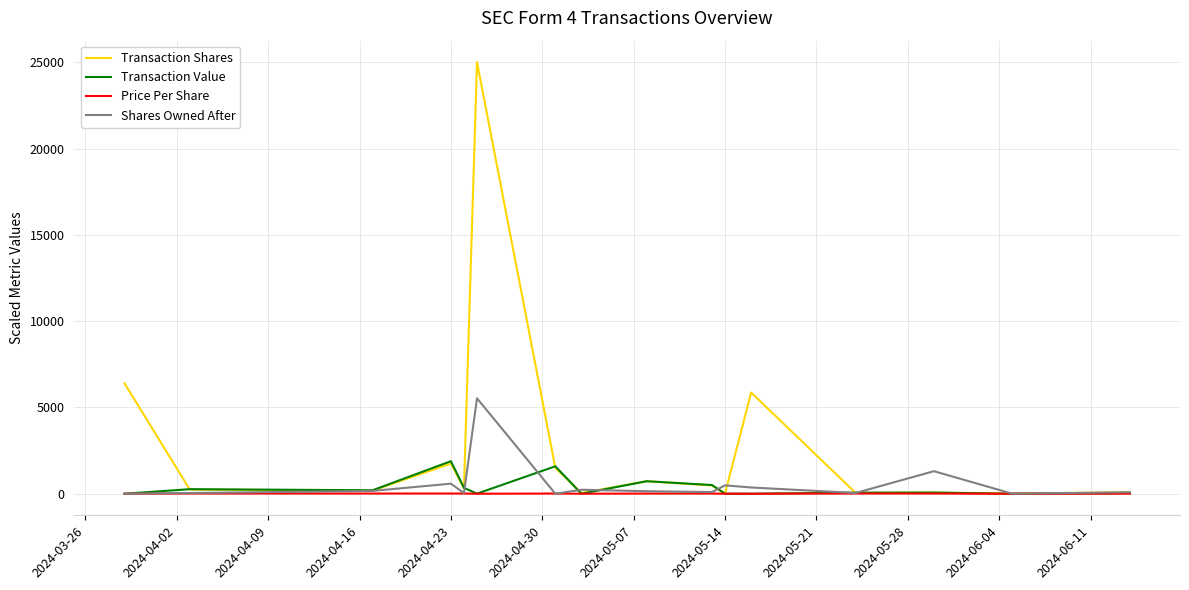

What is the highest value of the Transaction Value series?

1885.5